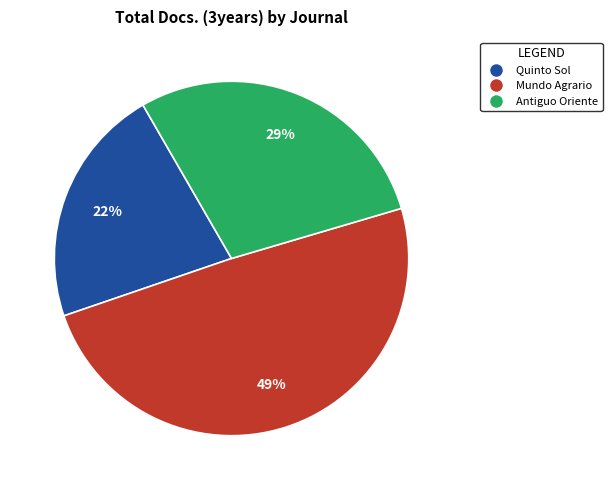

How many segments does this pie chart have?

3